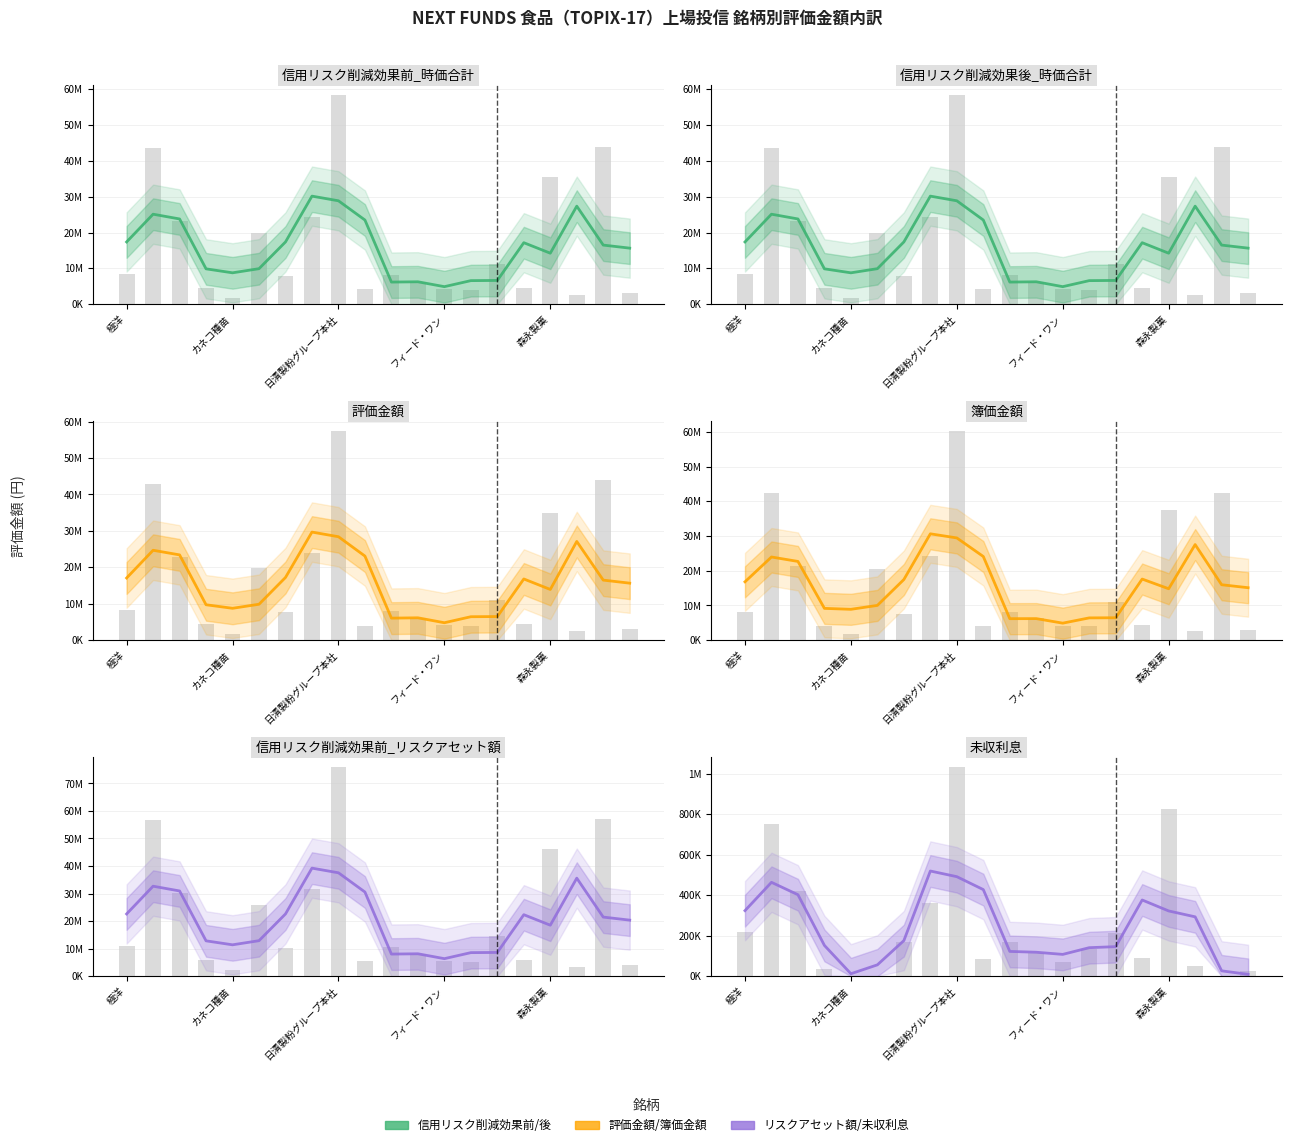

True or false: 信用リスク削減効果前_時価合計 has a value of 27380333.3 at 17.

True